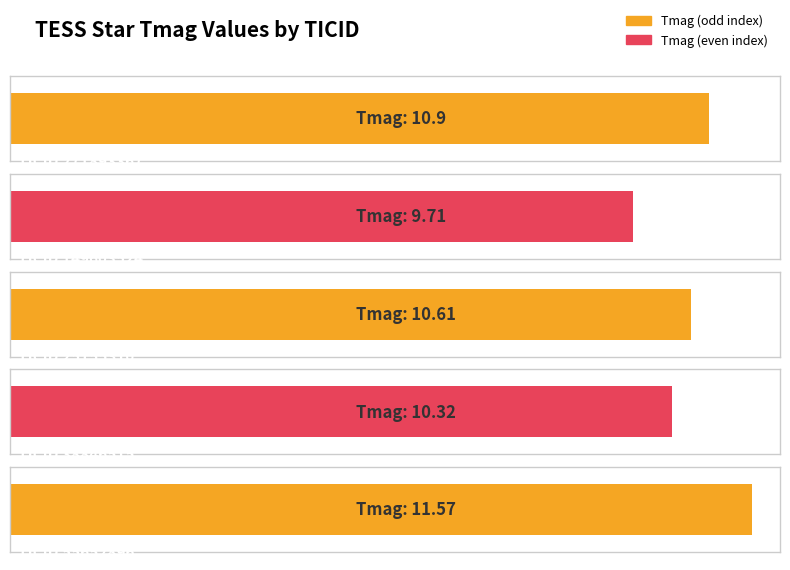

What is the value of the 2nd bar from the left?

9.7